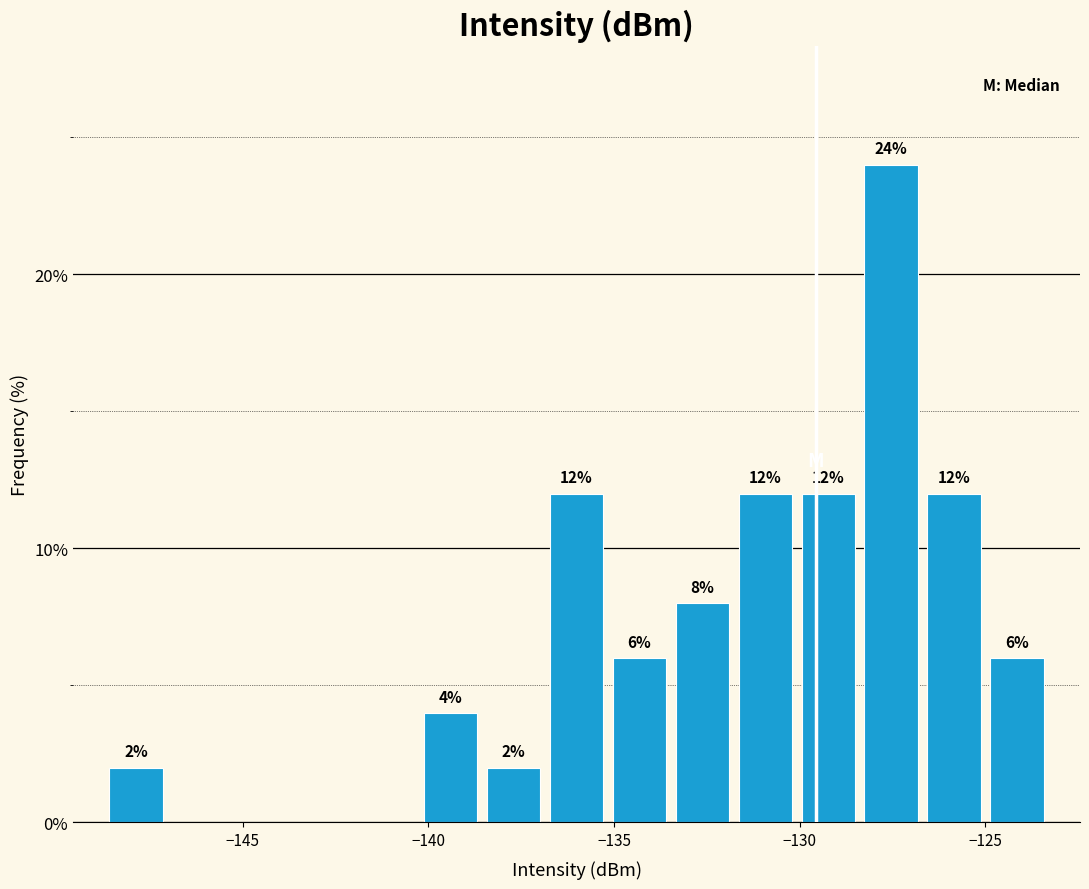

Around what value on the x-axis is the tallest bar? Give the approximate position of its centre, as read against the axis.

-127.5